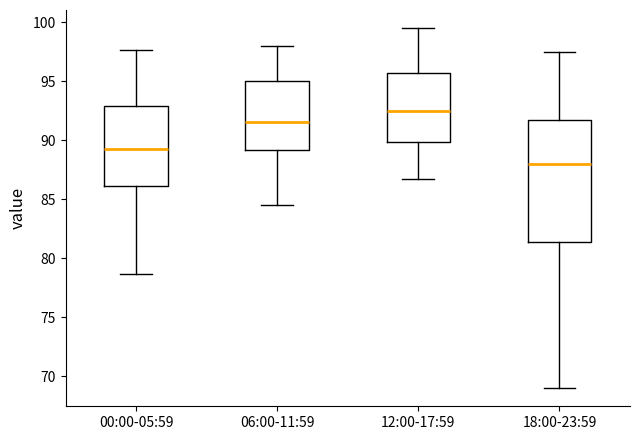

Which box's median line is the highest?

12:00-17:59